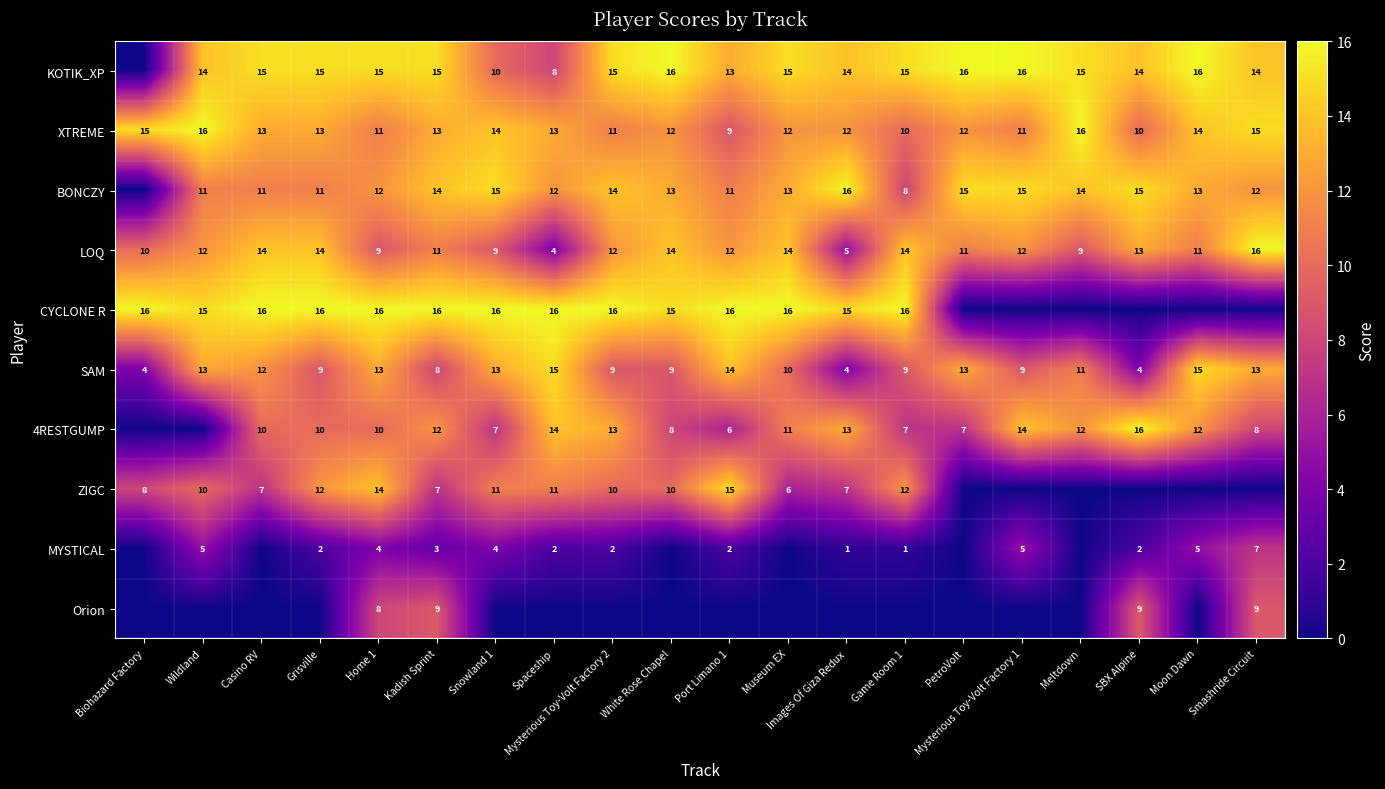

What is the sum of all LOQ values?

226